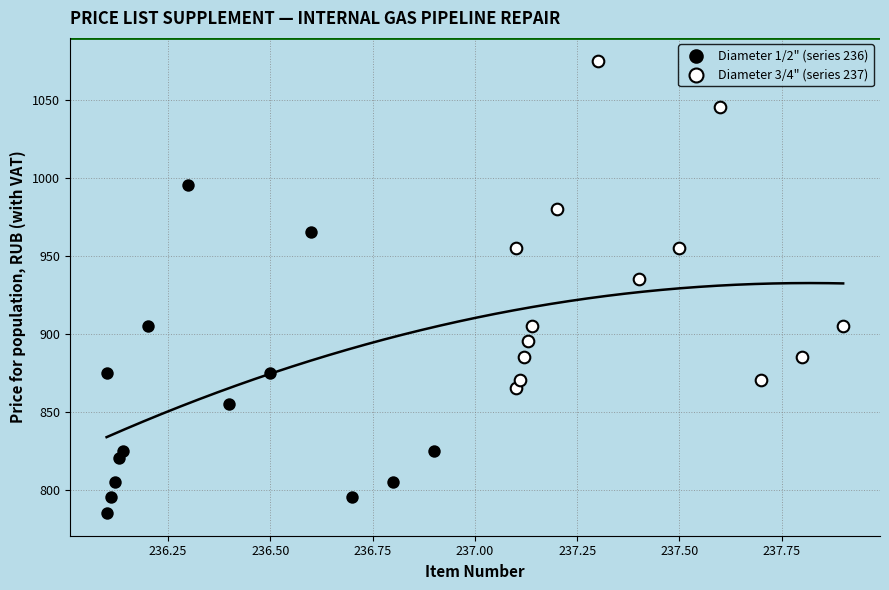

Which series reaches the maximum Y coordinate?

Diameter 3/4" (series 237)